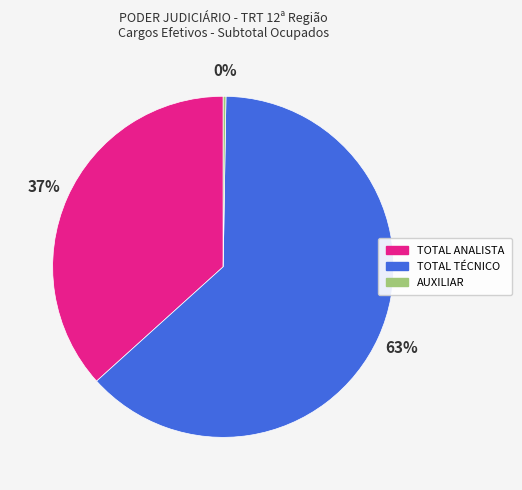

The TOTAL ANALISTA slice represents 37% of the pie. True or false?

True